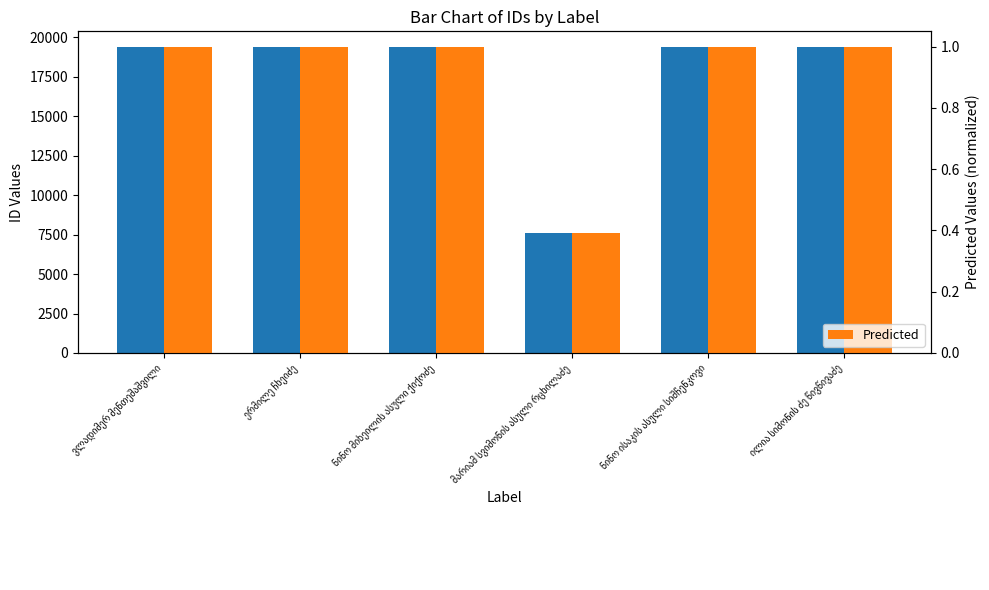

Is the value of Predicted at ილია სიმონის ძე წივწივაძე greater than the value of id at ვლადიმერ მენთეშაშვილი?

No